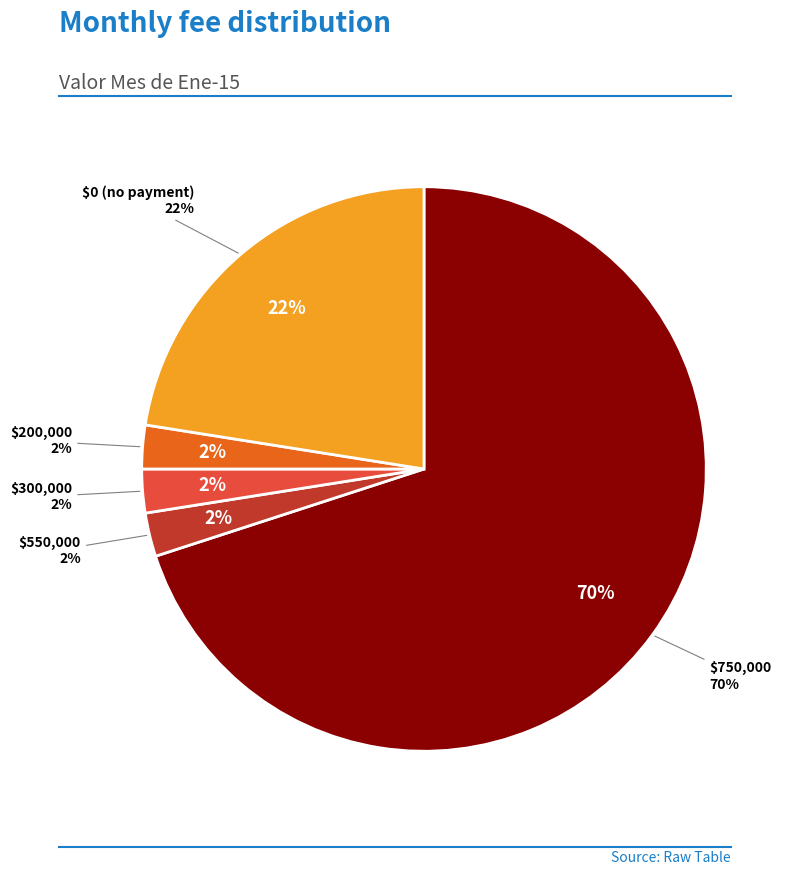

To the nearest percent, what is the average slice percentage?

20%